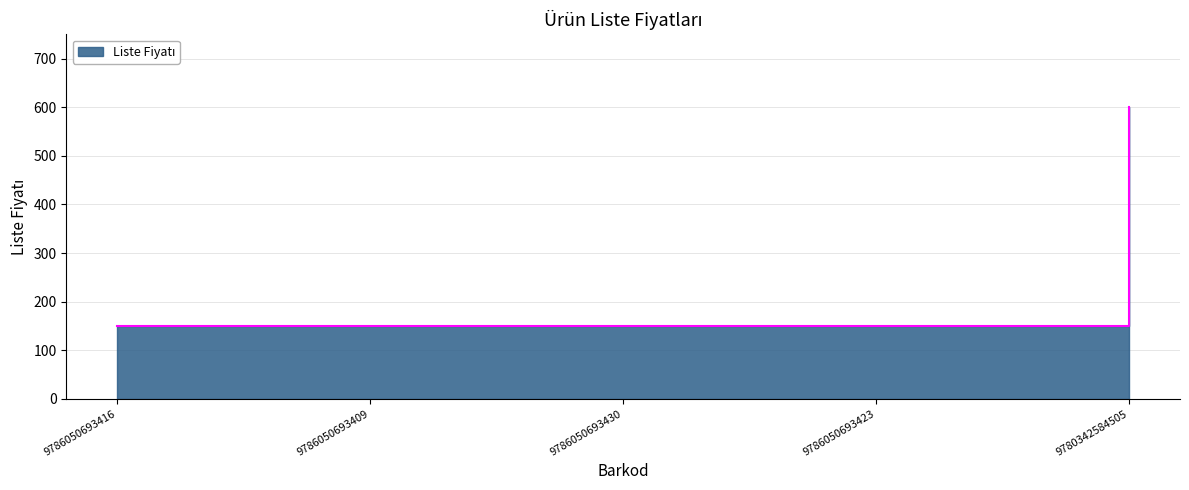

Does the chart have visible grid lines?

Yes